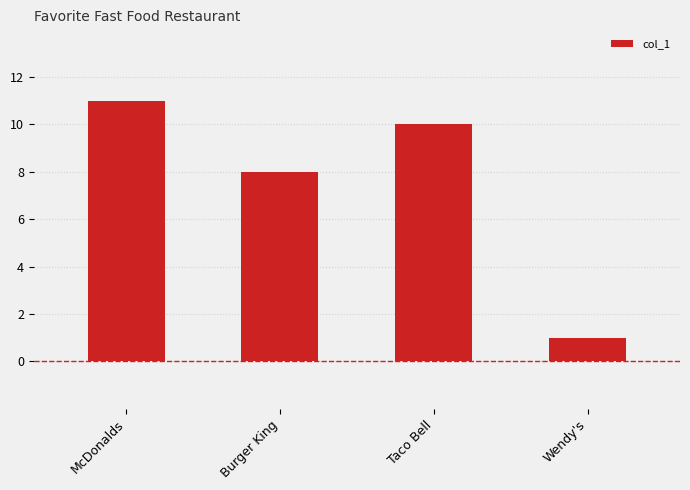

What is the difference between the values at Wendy's and Taco Bell?

9